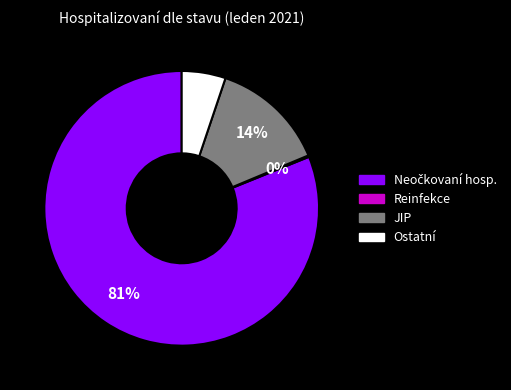

Is there a majority slice in this chart?

Yes